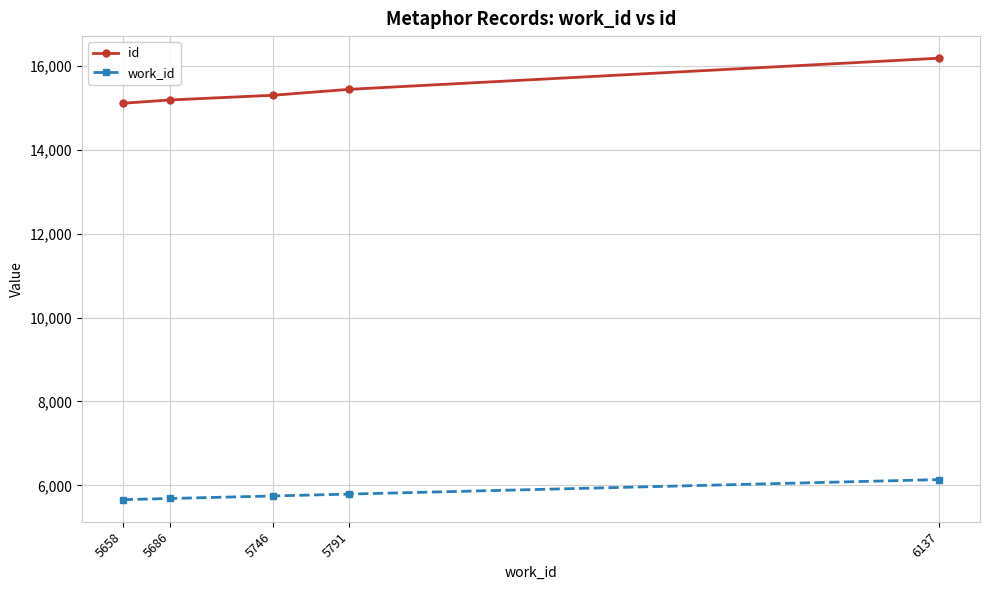

What are all the series names shown in the legend?

id, work_id